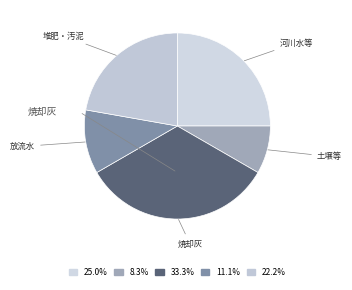

How many segments does this pie chart have?

5